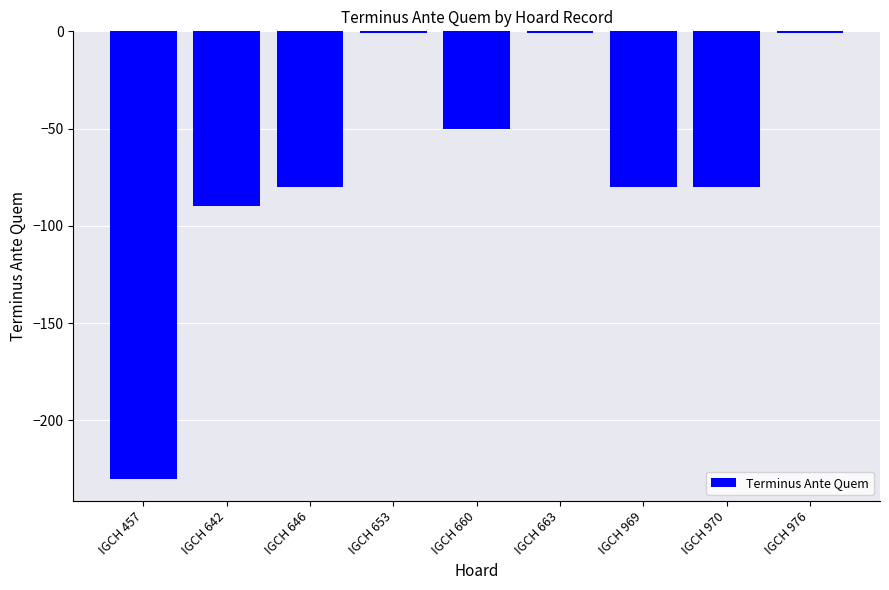

How many bars are there in total?

9